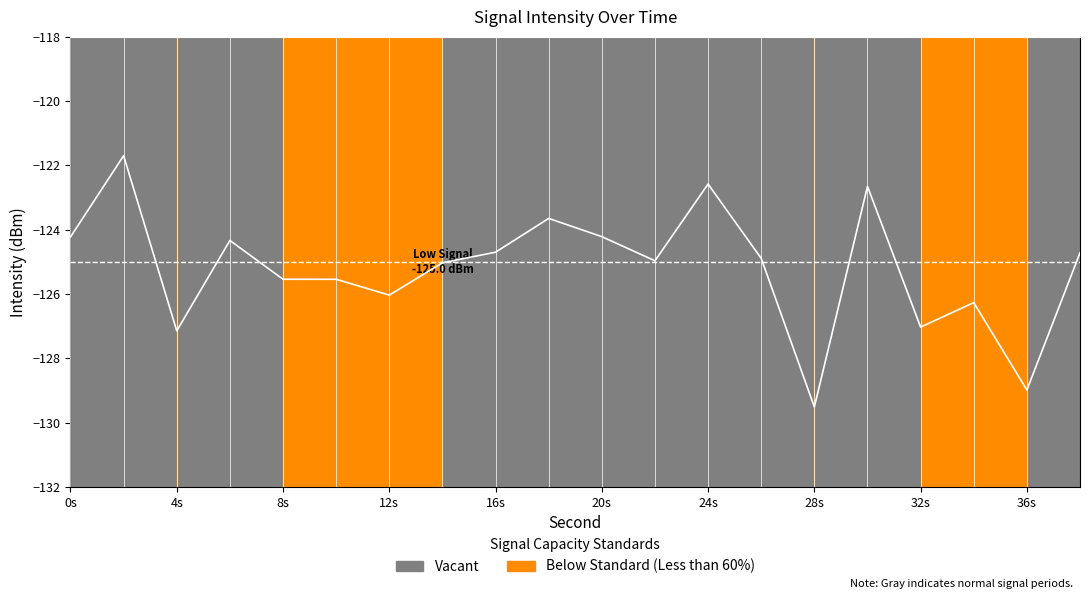

The value at 38 is -124.7. True or false?

True